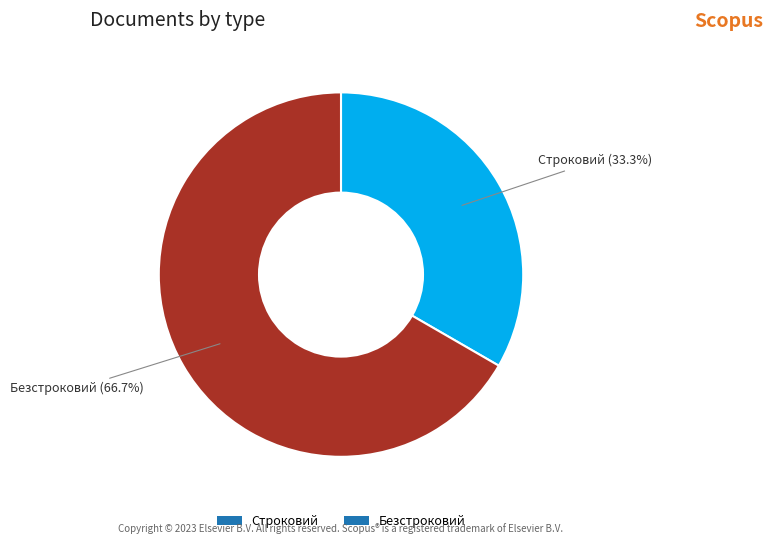

To the nearest percent, what is the difference between the largest and smallest slice percentages?

33%